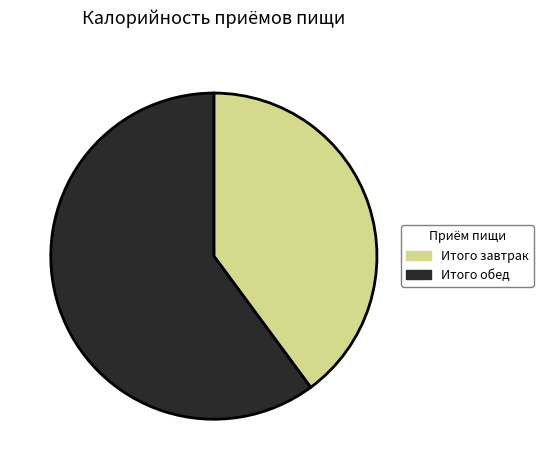

What is the largest slice in the pie chart?

Итого обед